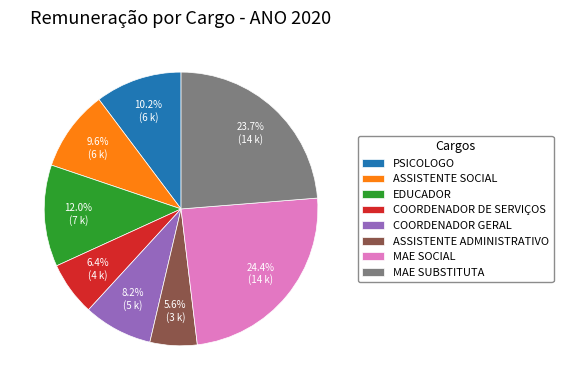

The MAE SOCIAL slice represents 10% of the pie. True or false?

False